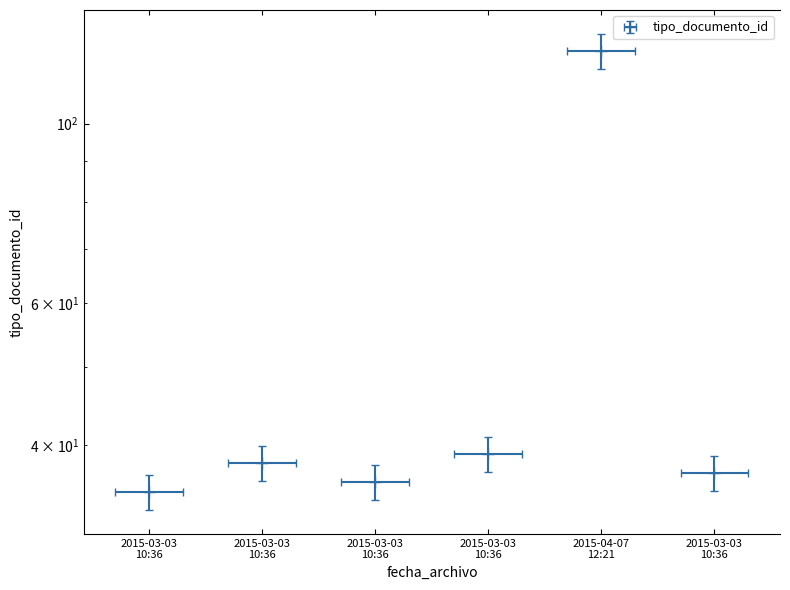

Reading left to right, extract all data points from this chart.

35	38	36	39	123	37